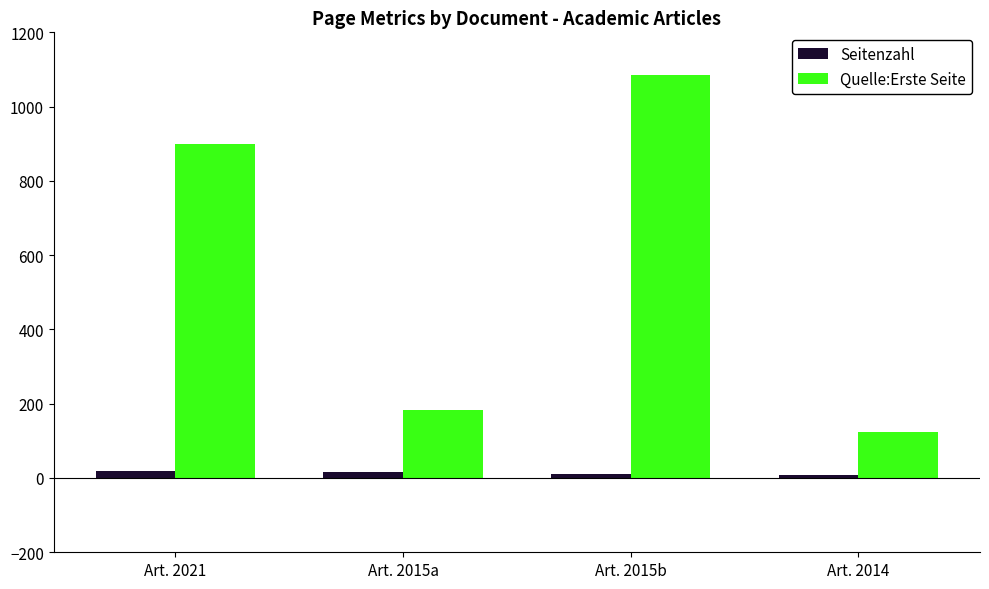

At which category is the sum across all series the highest?

Art. 2015b